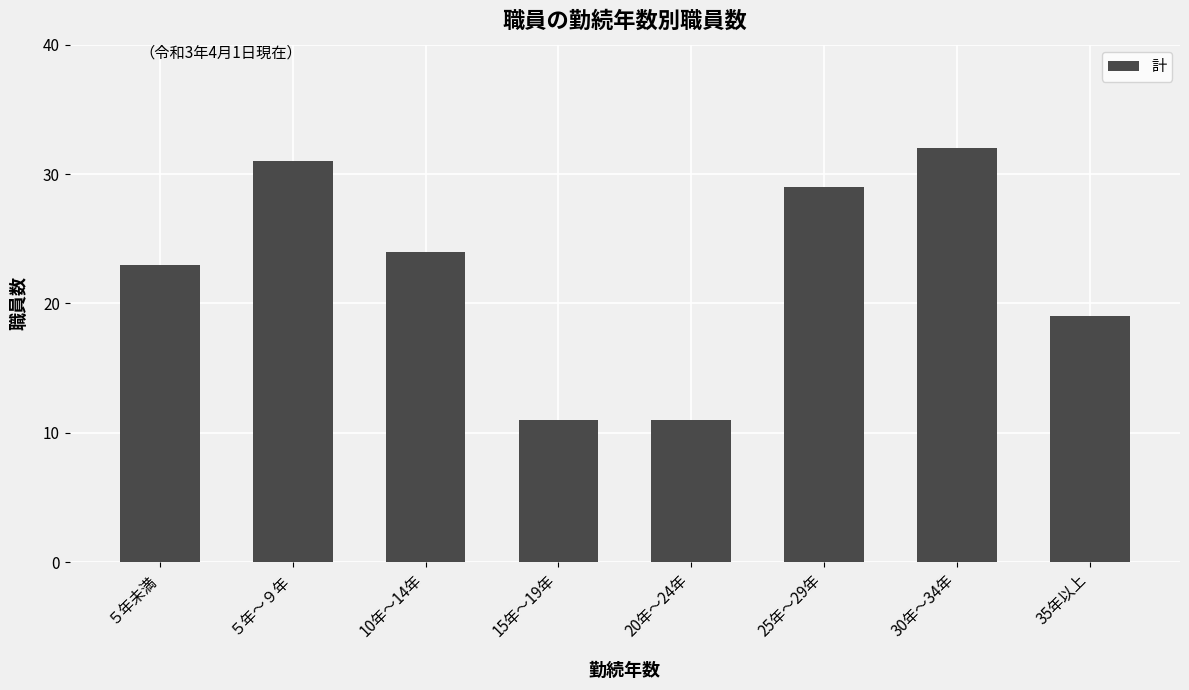

Reading left to right, what are all the values shown in this chart?

５年未満=23	５年～９年=31	10年～14年=24	15年～19年=11	20年～24年=11	25年～29年=29	30年～34年=32	35年以上=19